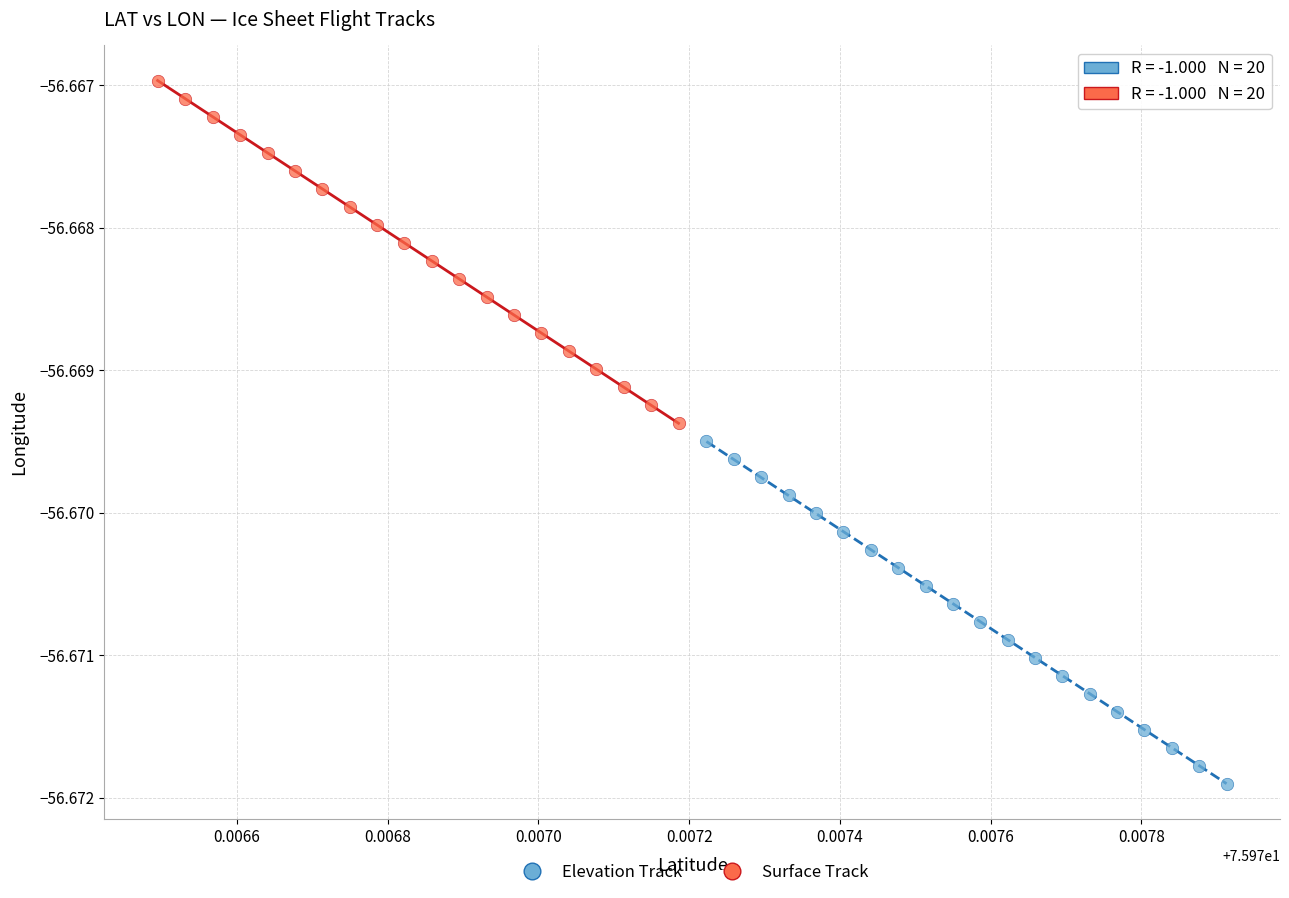

Which series has the widest spread of Y values?

Surface Track